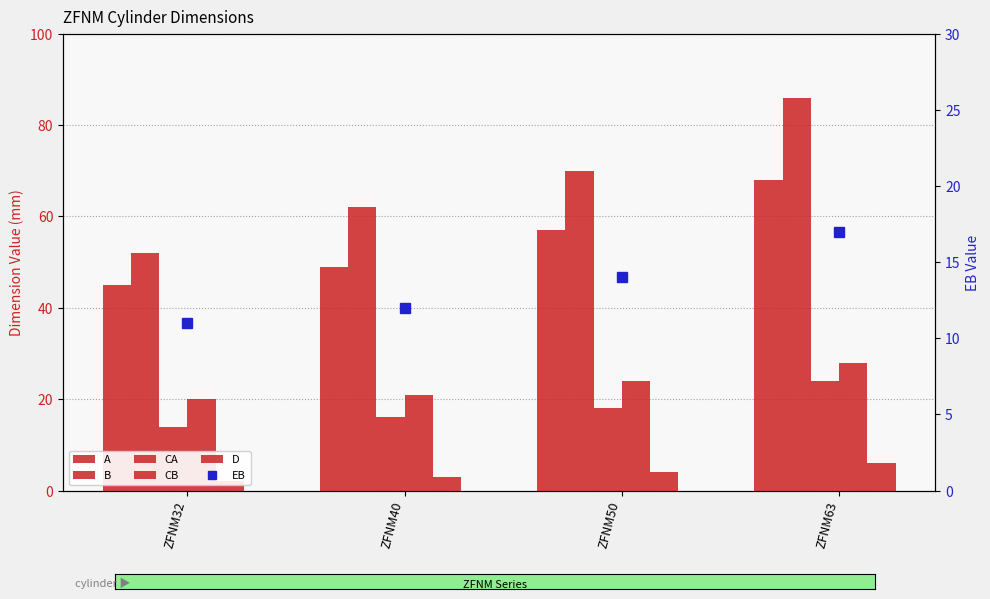

The value of CA at ZFNM32 is 14. True or false?

True